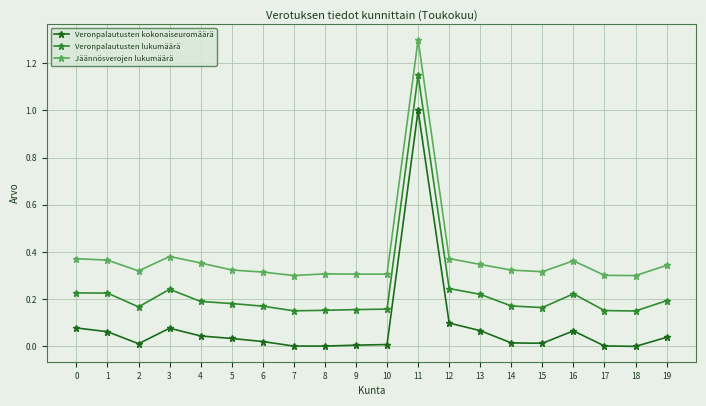

How many lines are shown in the chart?

3